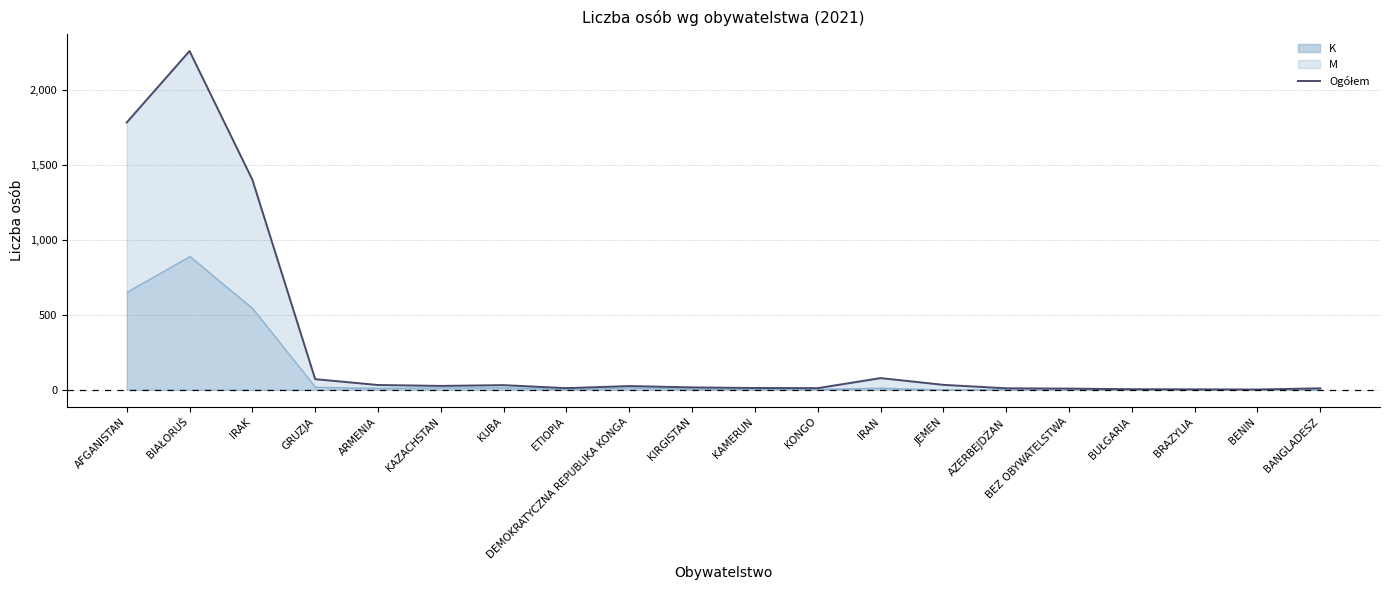

At which category does the data reach its first local valley?

KAZACHSTAN